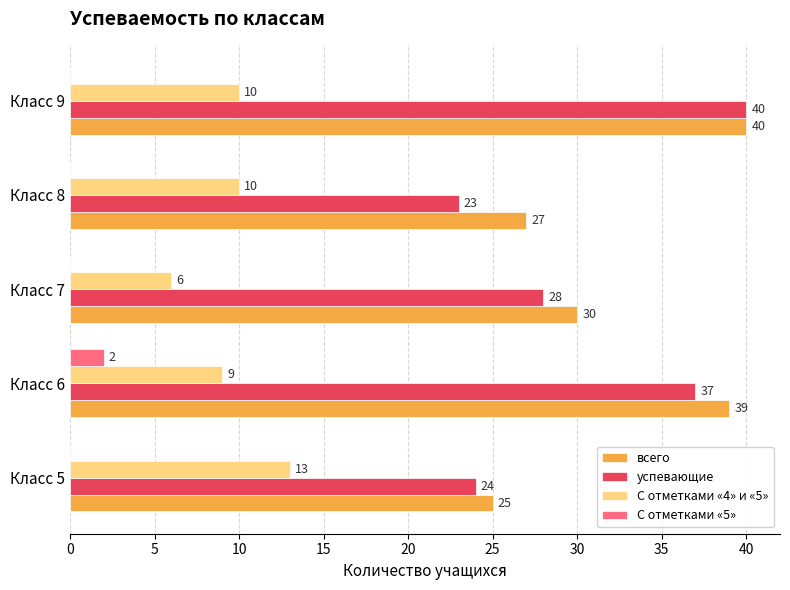

How many categories are shown in the chart?

5